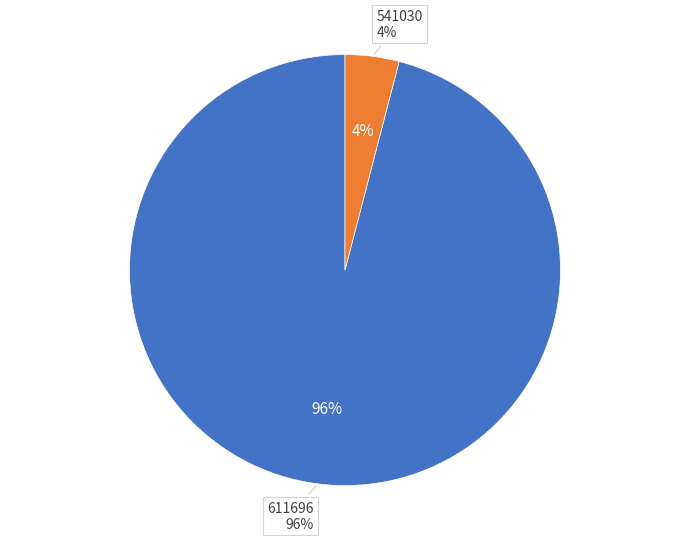

To the nearest percent, what is the combined percentage of 611696 and 541030?

100%